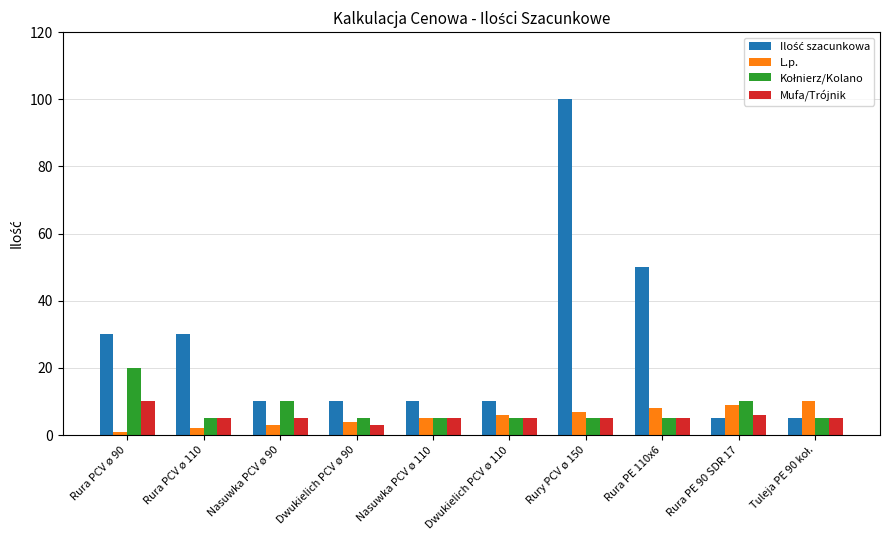

Where is Mufa/Trójnik nearest to the value 6?

Rura PE 90 SDR 17